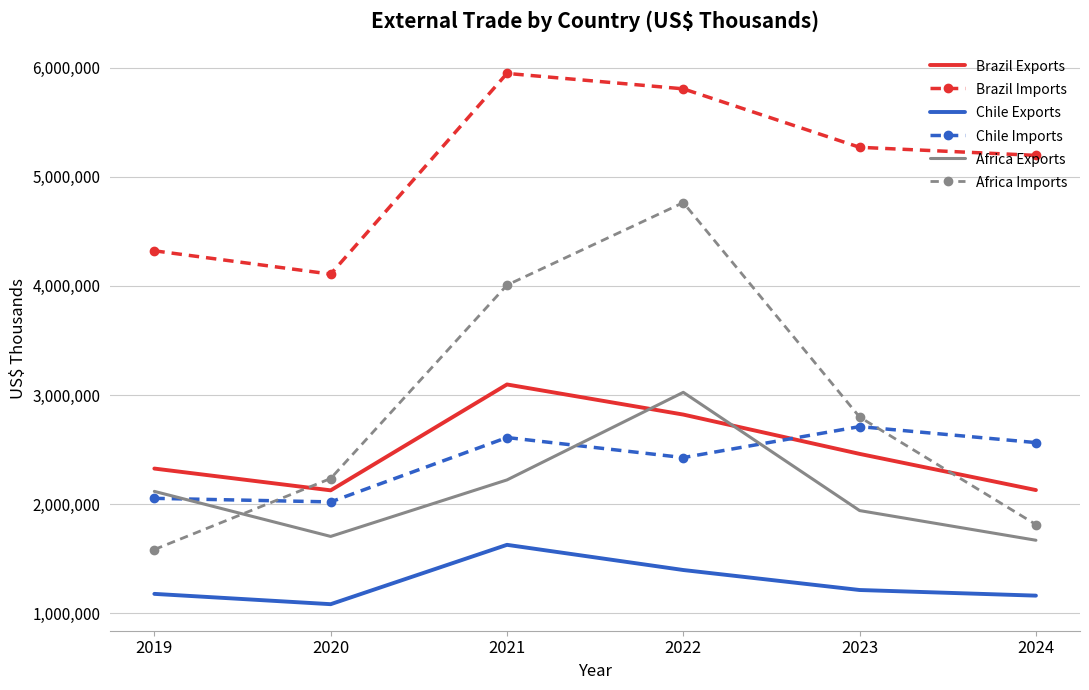

Which series has the largest total across all categories?

Brazil Imports